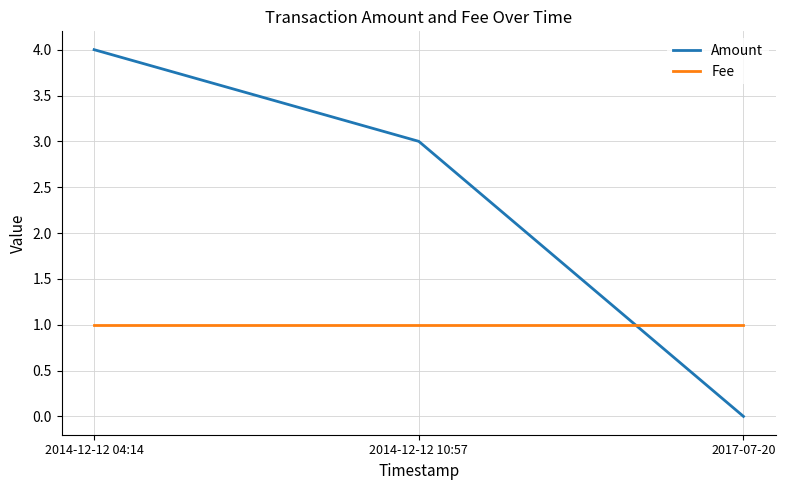

Reading left to right, transcribe all the data shown in this chart.

Amount: 2014-12-12 04:14=4	2014-12-12 10:57=3	2017-07-20=0
Fee: 2014-12-12 04:14=1	2014-12-12 10:57=1	2017-07-20=1